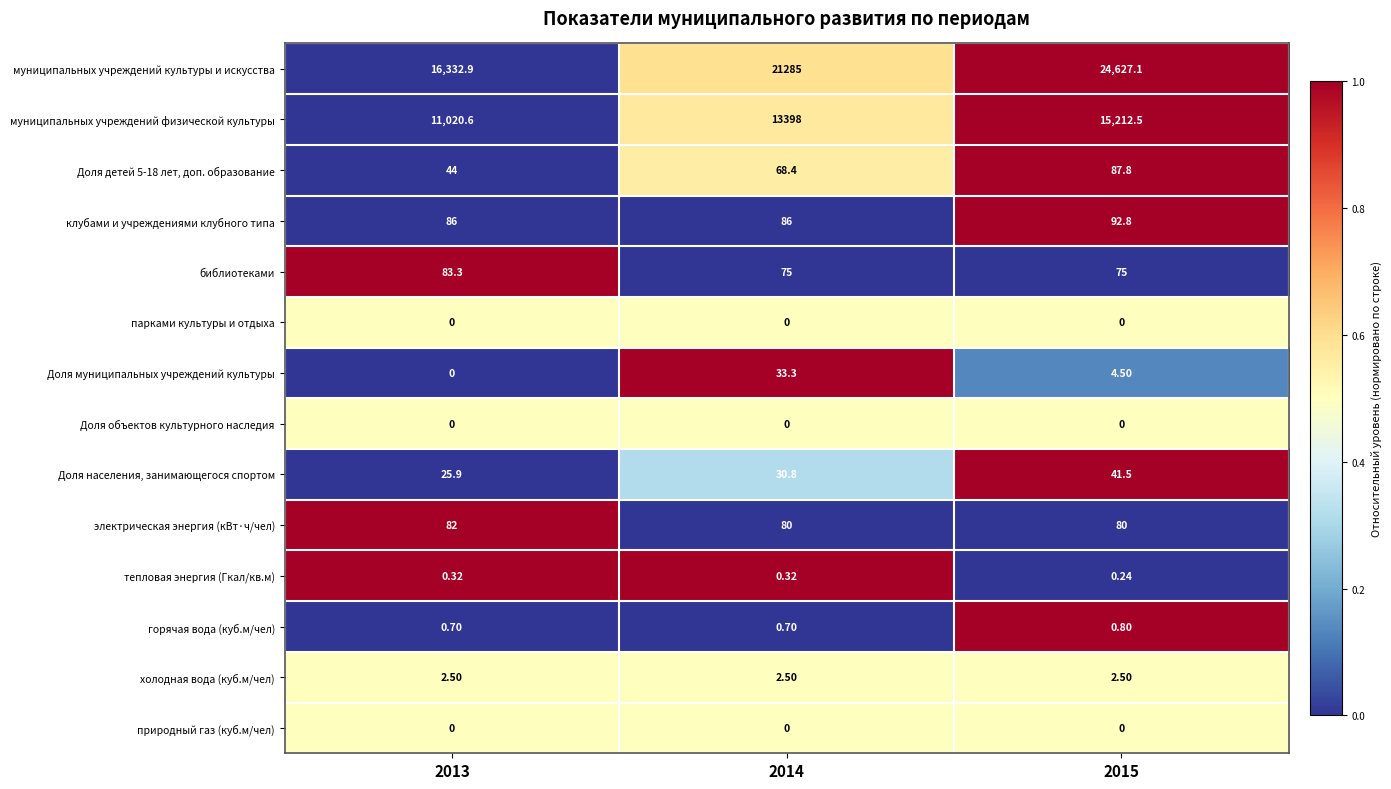

Which series has the largest total across all categories?

муниципальных учреждений культуры и искусства